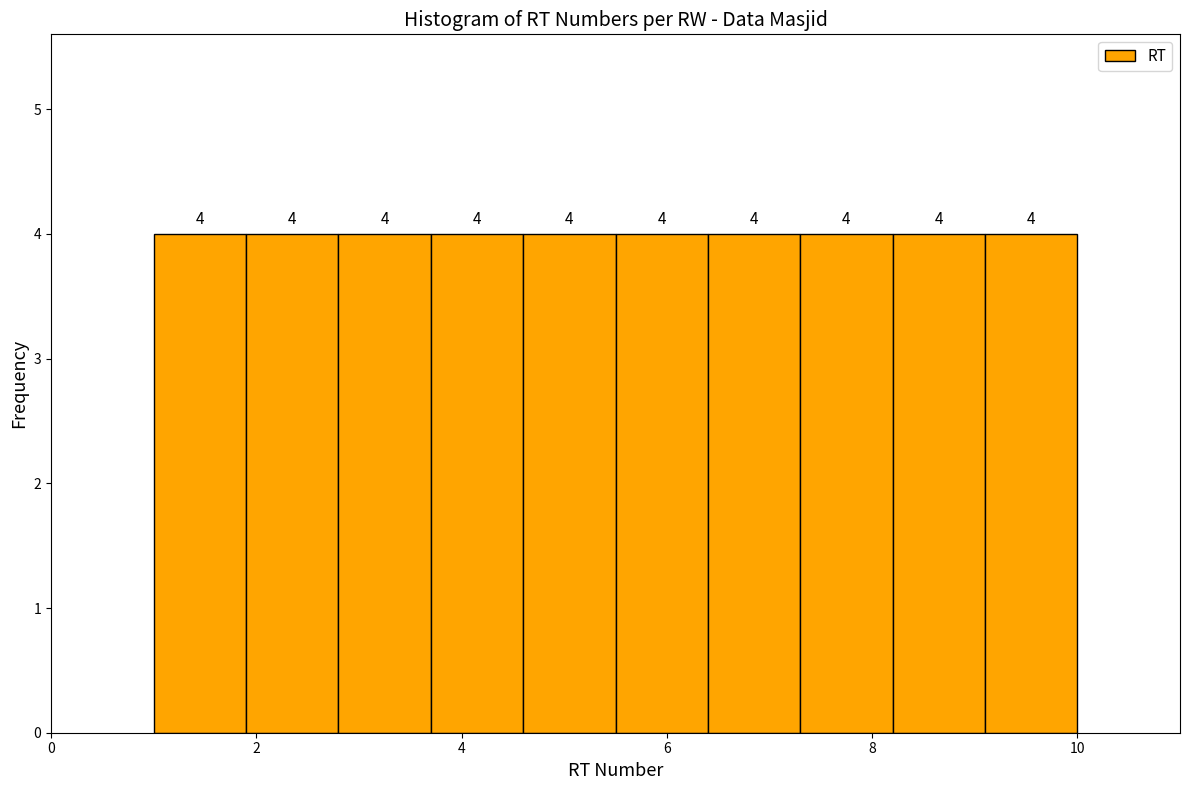

Reading left to right, transcribe this chart: for each bar, give the range it covers on the x-axis and its height. The bar edges are not printed on the chart, so give them approximately, as read against the axis.

1.0 to 1.9: 4
1.9 to 2.8: 4
2.8 to 3.7: 4
3.7 to 4.6: 4
4.6 to 5.5: 4
5.5 to 6.4: 4
6.4 to 7.3: 4
7.3 to 8.2: 4
8.2 to 9.1: 4
9.1 to 10.0: 4